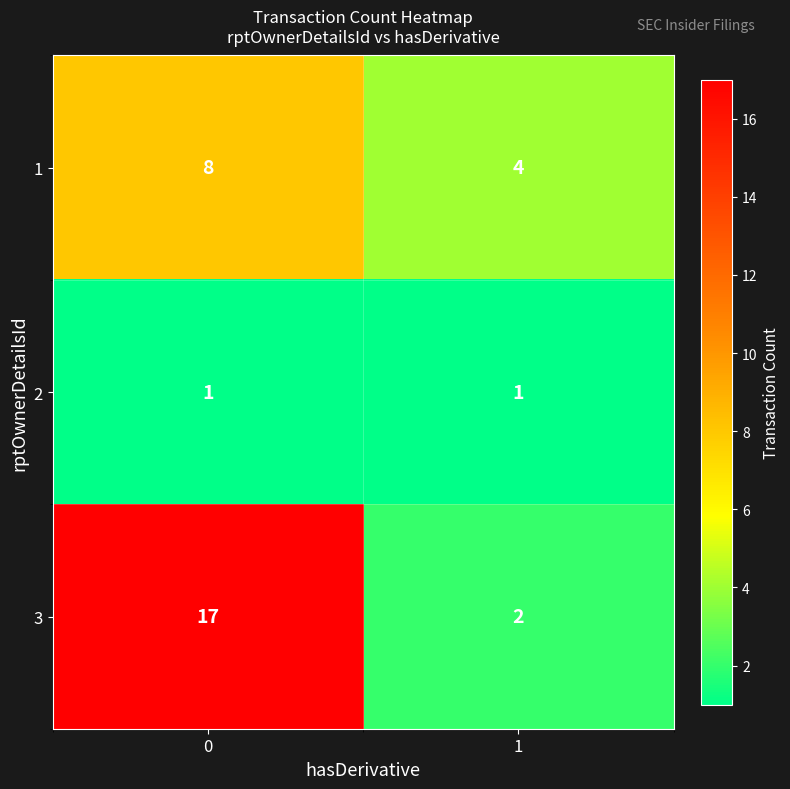

Rank the series by their average value, from lowest to highest.

2, 1, 3